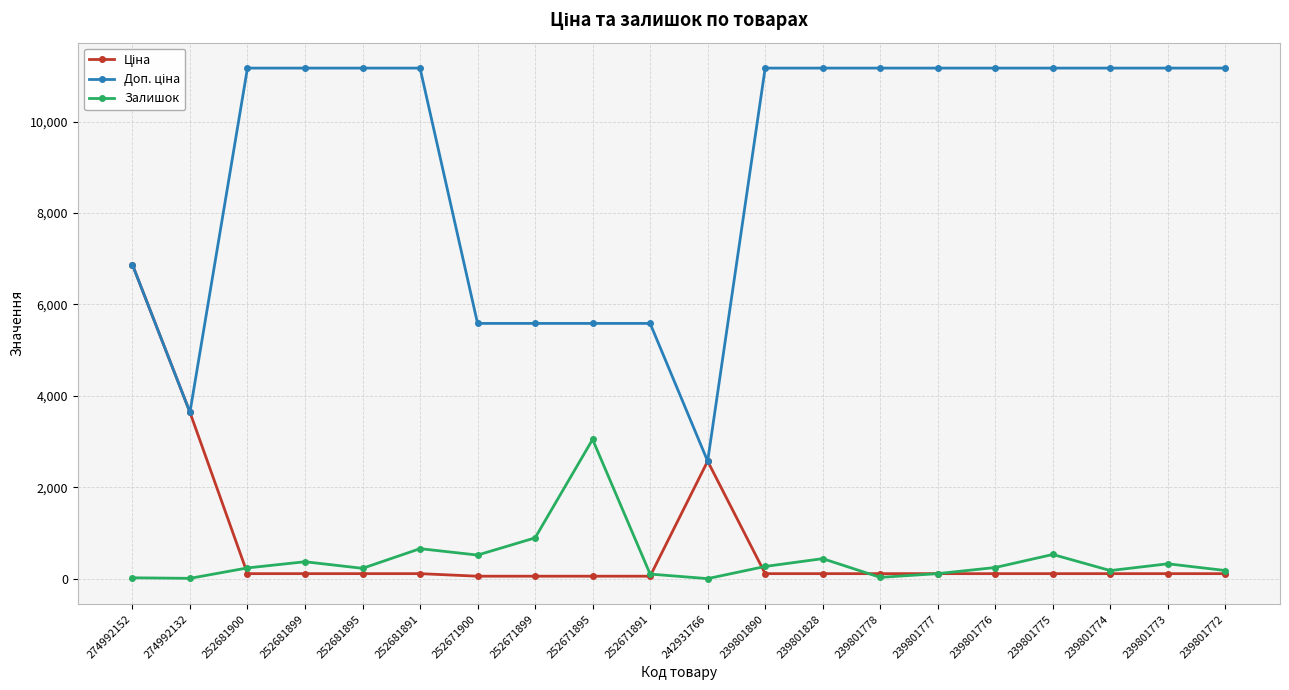

At which category is the sum across all series the highest?

274992152